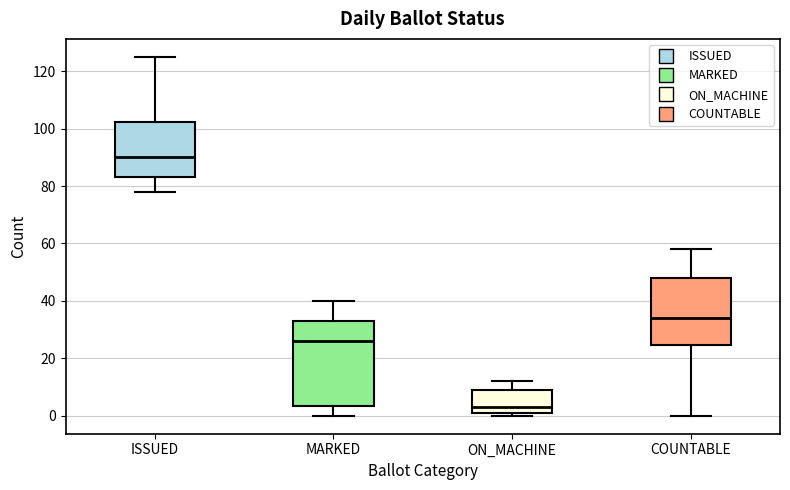

Reading left to right, transcribe this box plot: for each box, give where its median line is, the range the box spans, and where its two whiskers end, as read against the y-axis. The values are not printed on the chart, so give them approximately, as read against the axis.

ISSUED: median 90, box 84 to 102, whiskers 78 to 126
MARKED: median 26, box 4 to 34, whiskers 0 to 40
ON_MACHINE: median 4, box 2 to 10, whiskers 0 to 12
COUNTABLE: median 34, box 24 to 48, whiskers 0 to 58